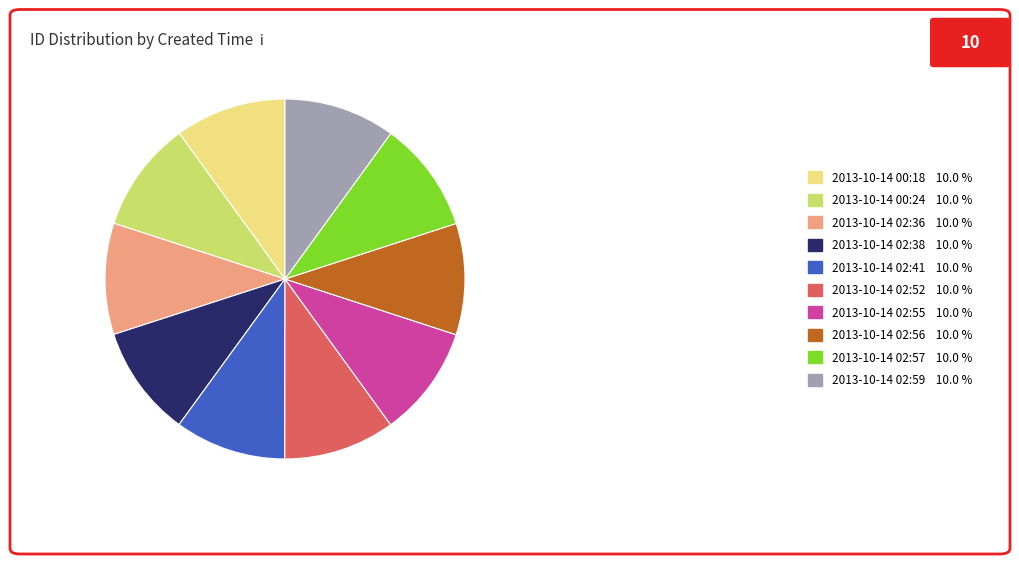

Does 2013-10-14 02:41 10.0 % represent more than half of the total?

No